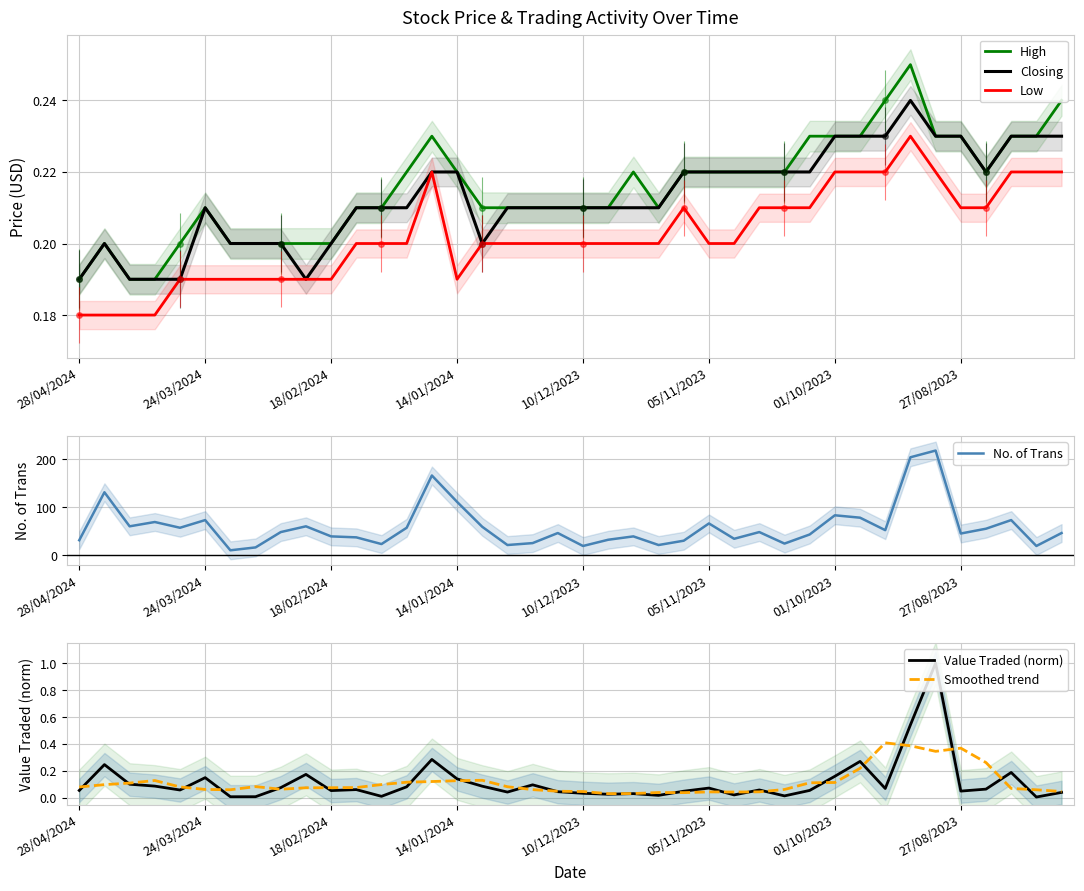

Is the value of Value Traded (norm) at 33 greater than the value of Closing at 32?

Yes